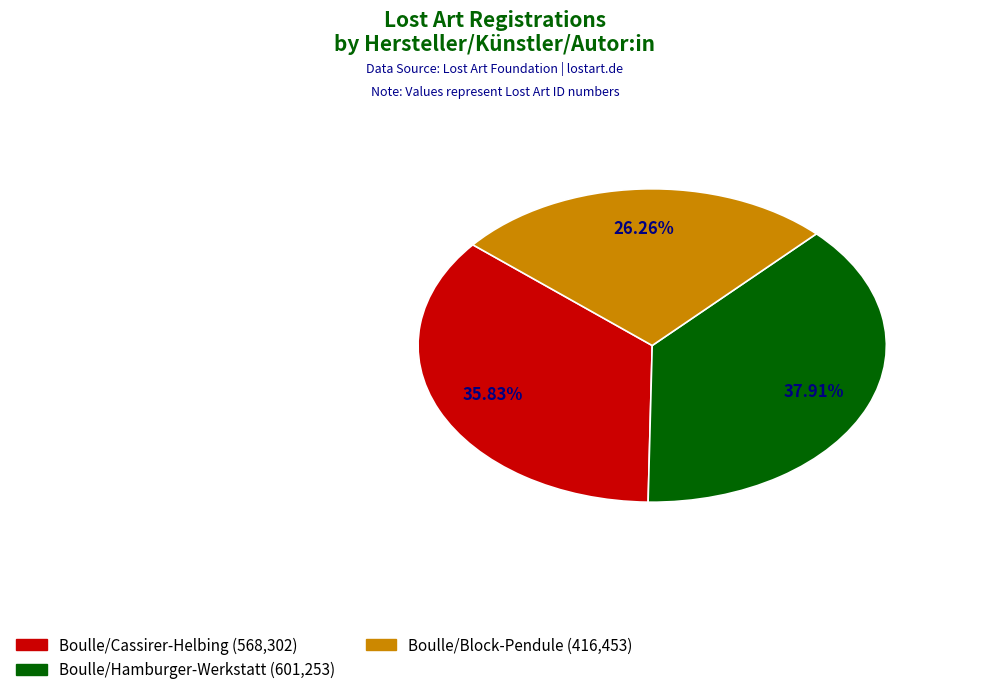

Does any single category account for the majority?

No